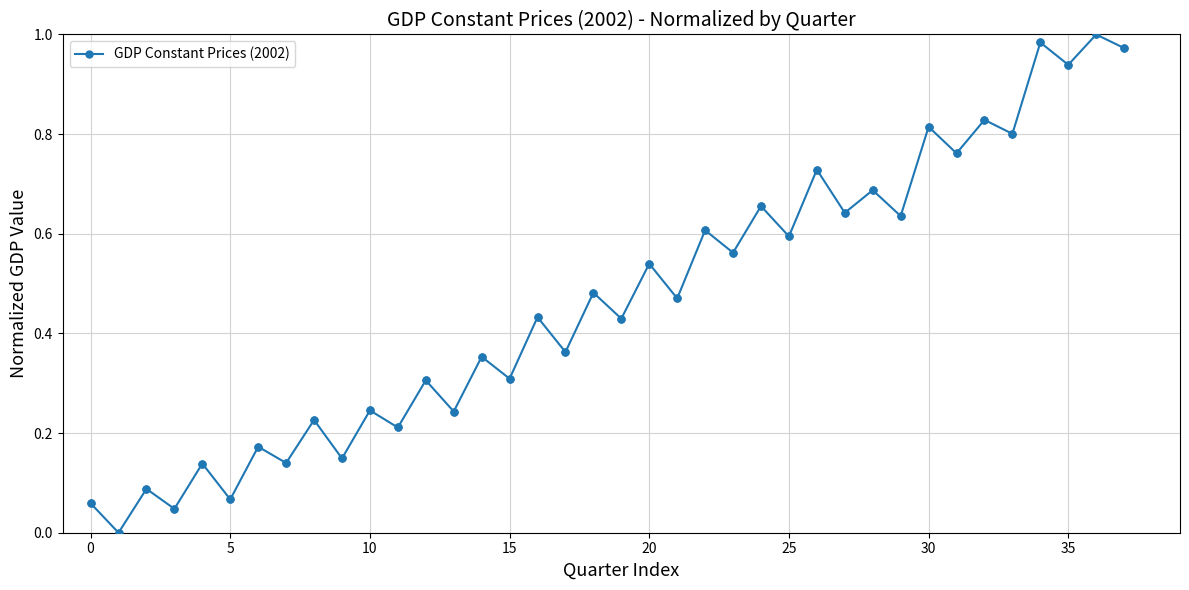

What is the sum of all values?

17.7